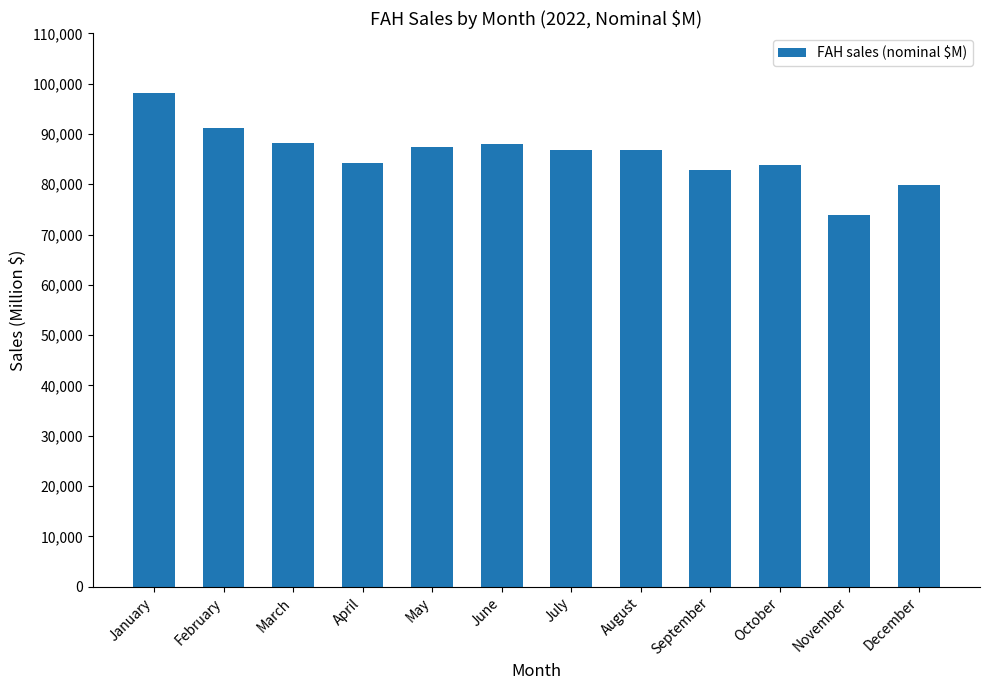

The value at June is 49242.3. True or false?

False